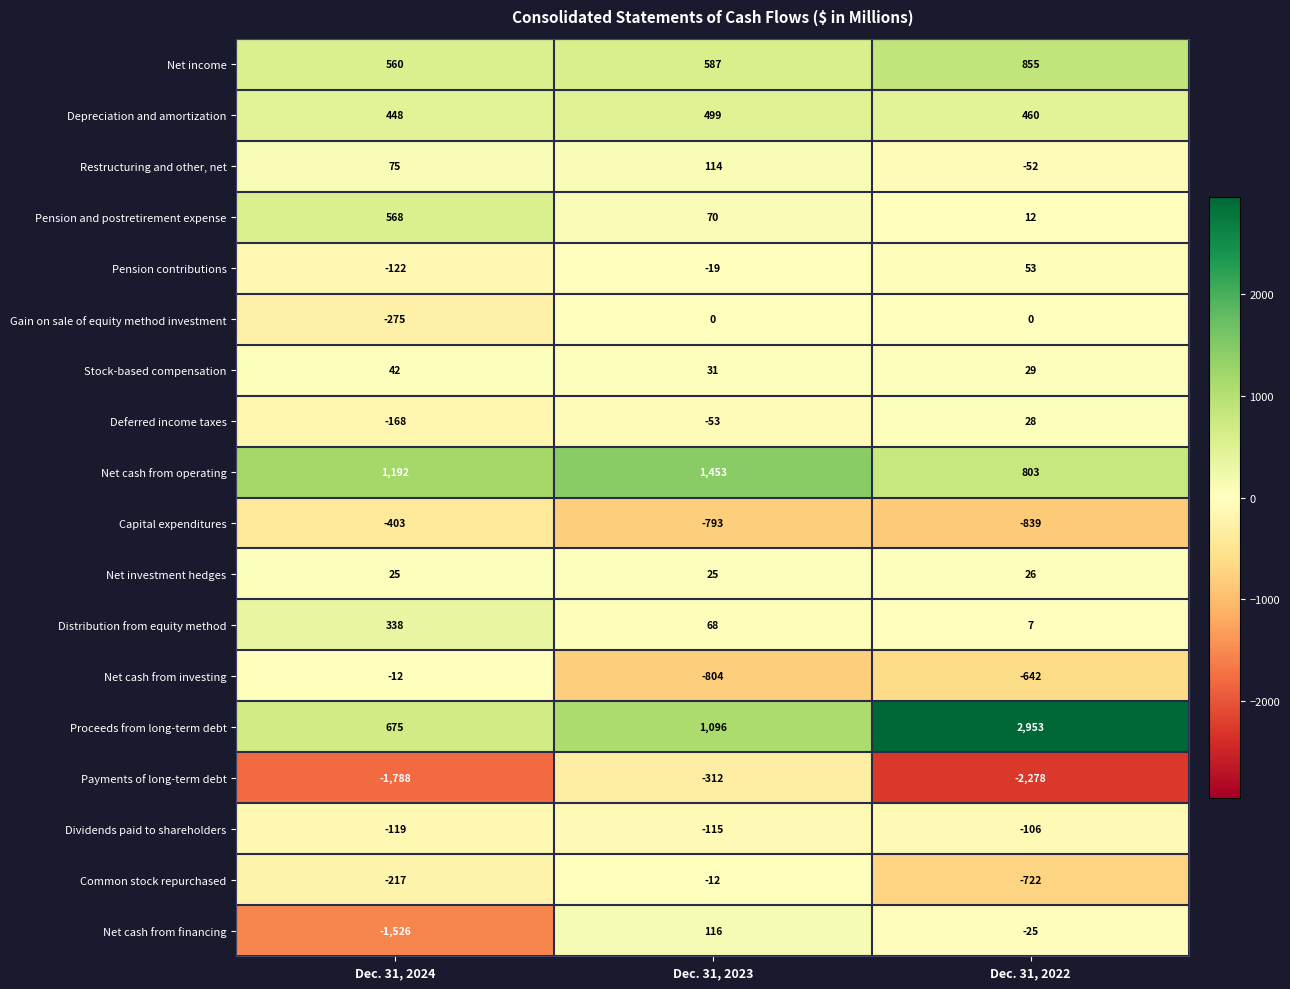

True or false: Net income has a value of 854 at Dec. 31, 2023.

False